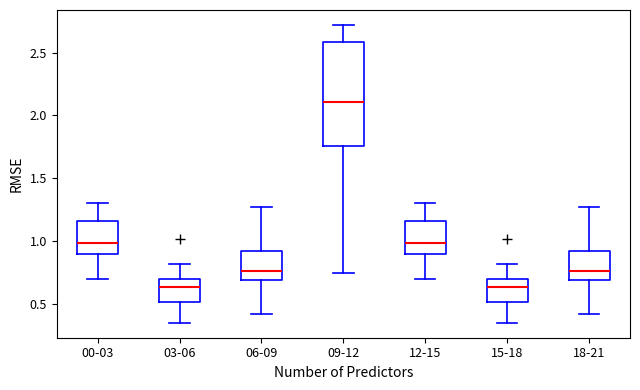

Where does the lower whisker of the box for 15-18 end on the y-axis? The values are not printed on the chart, so give them approximately, as read against the axis.

0.35